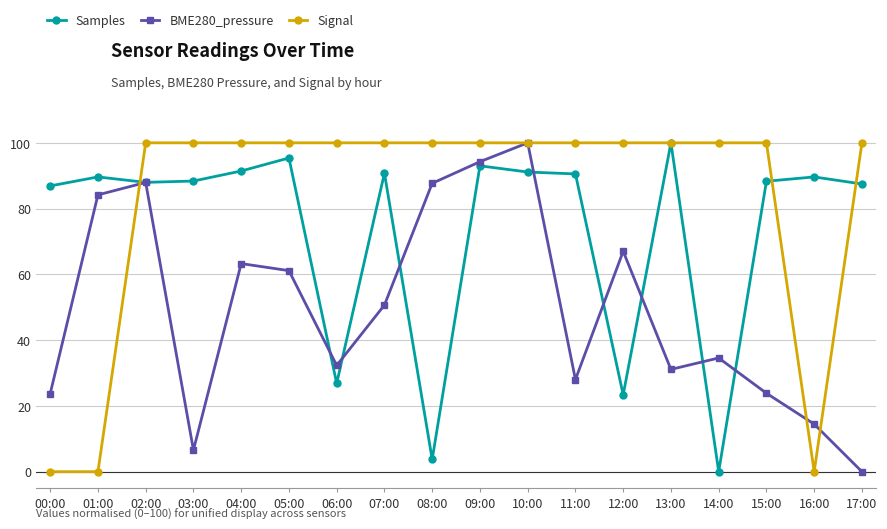

Between 04:00 and 12:00, which series saw the biggest shift?

Samples